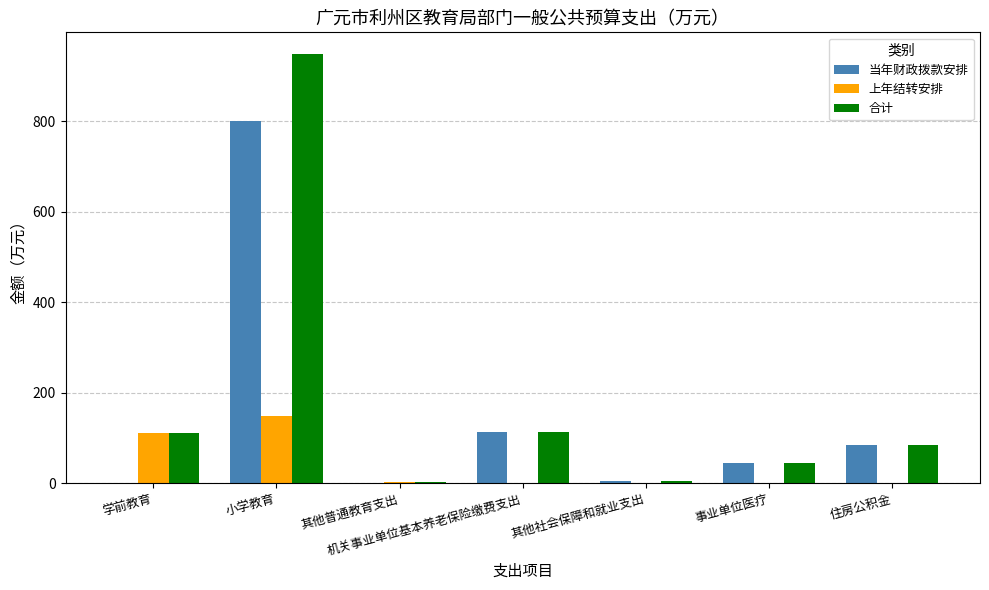

What is the greatest value displayed?

948.5